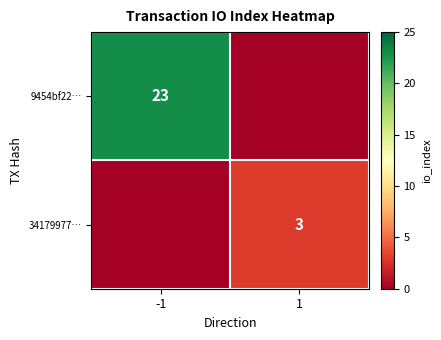

At how many categories does at least one series exceed 21?

1